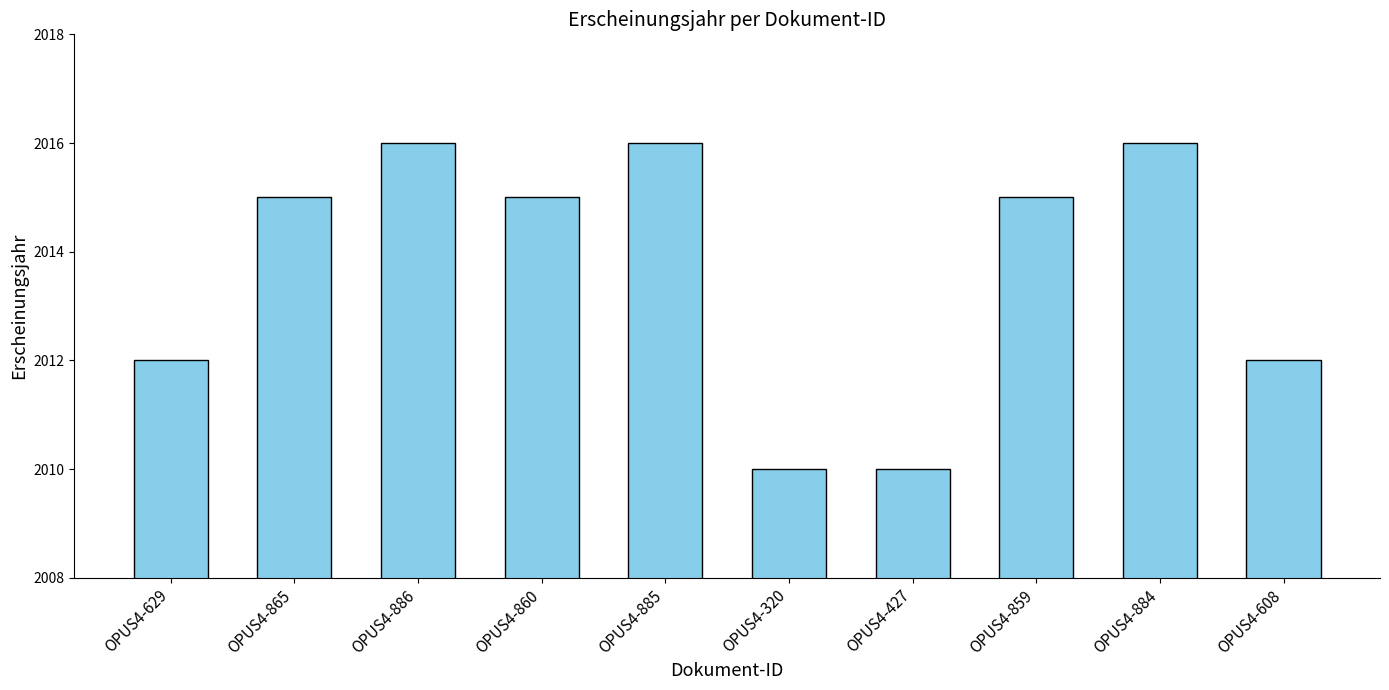

How many bars are there in total?

10